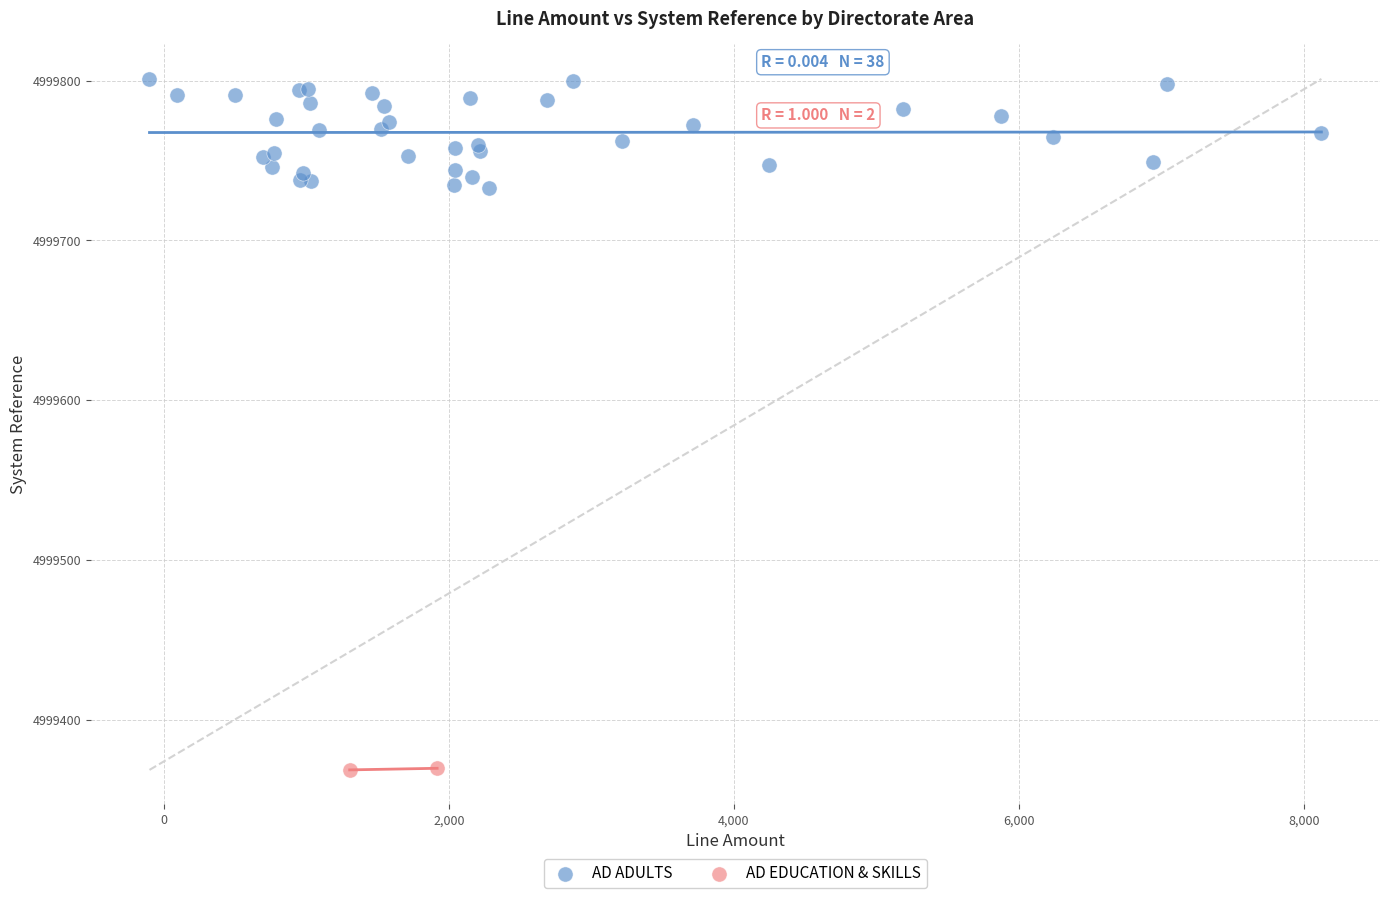

What are all the series names shown in the legend?

AD ADULTS, AD EDUCATION & SKILLS